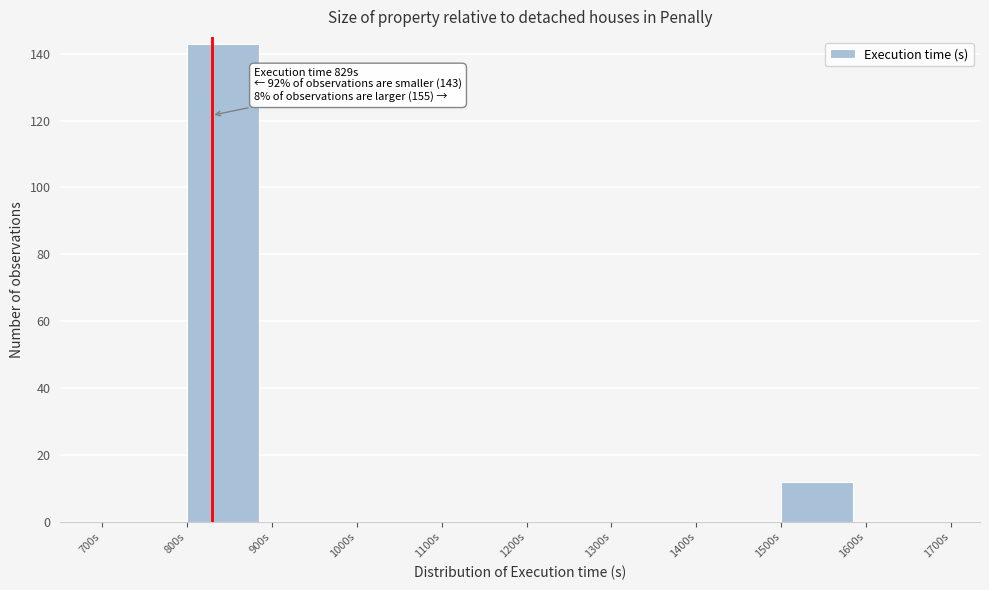

Which range on the x-axis has the tallest bar?

800 to 900